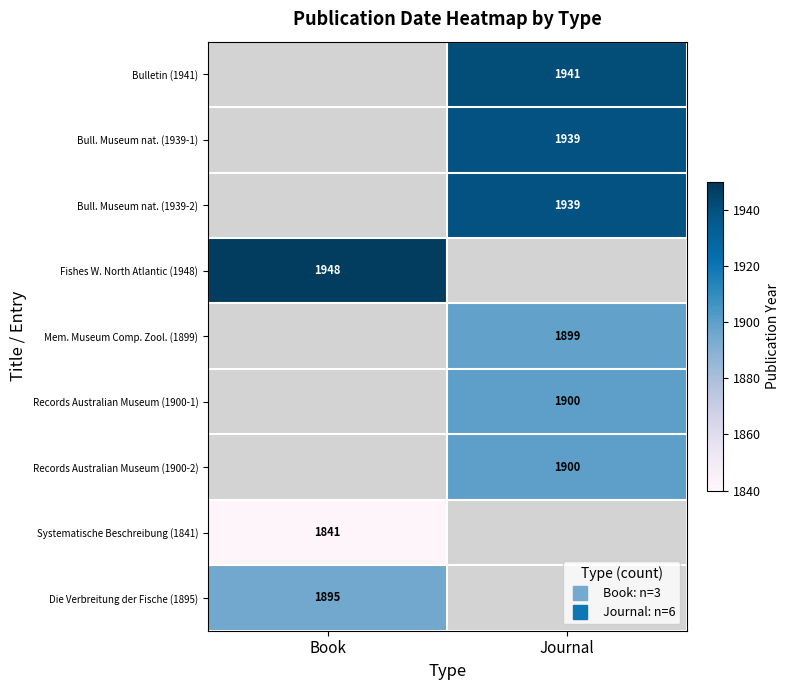

How many positive values does the Die Verbreitung der Fische (1895) series have?

1